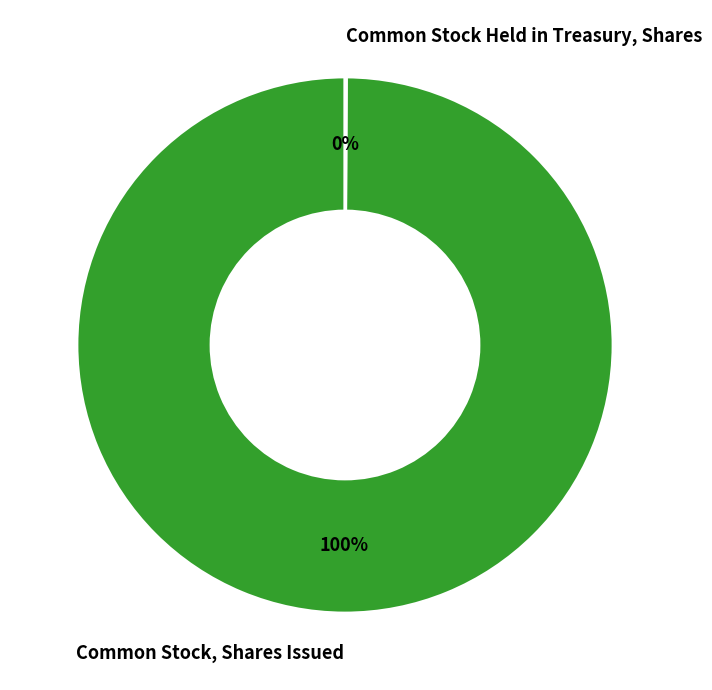

Which category accounts for the majority?

Common Stock, Shares Issued